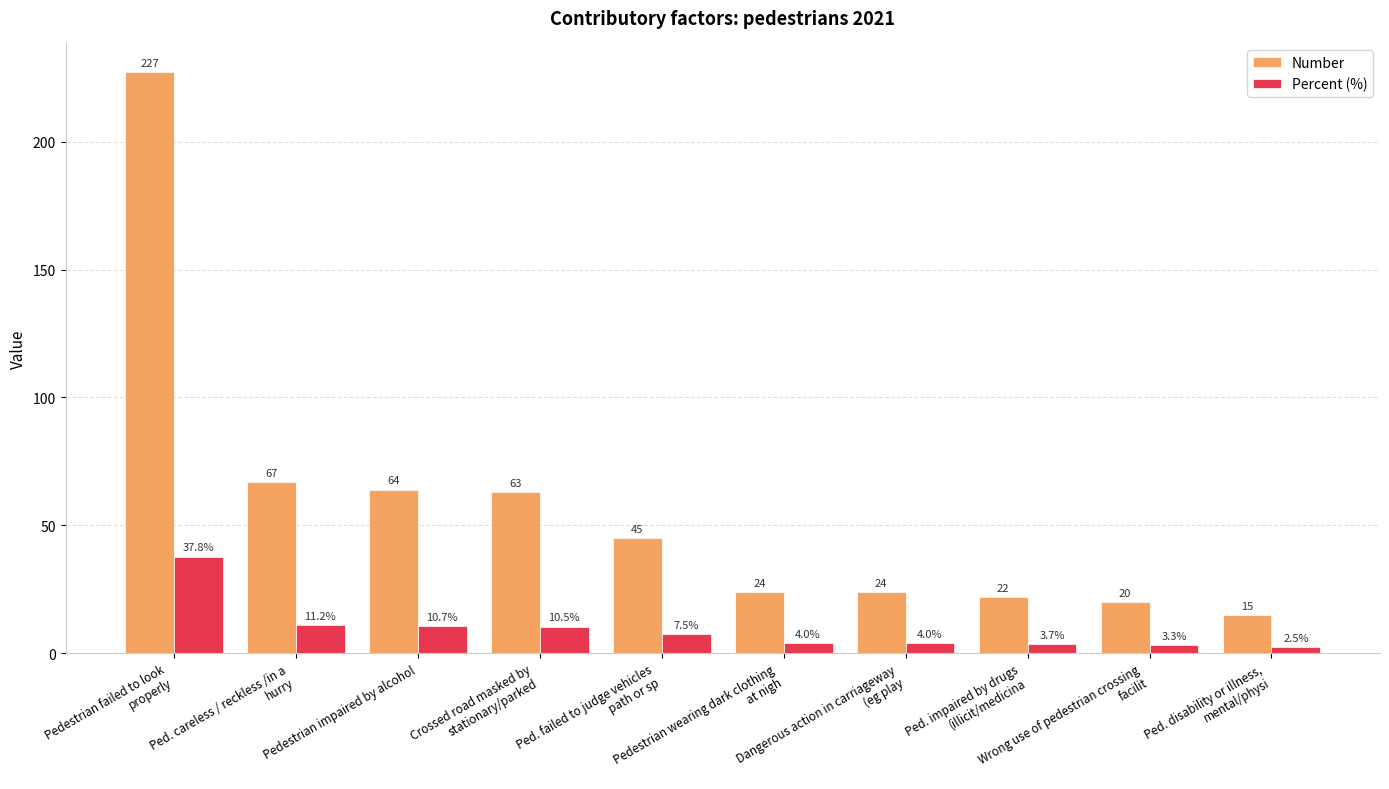

The value of Number at Crossed road masked by
stationary/parked is 63.0. True or false?

True